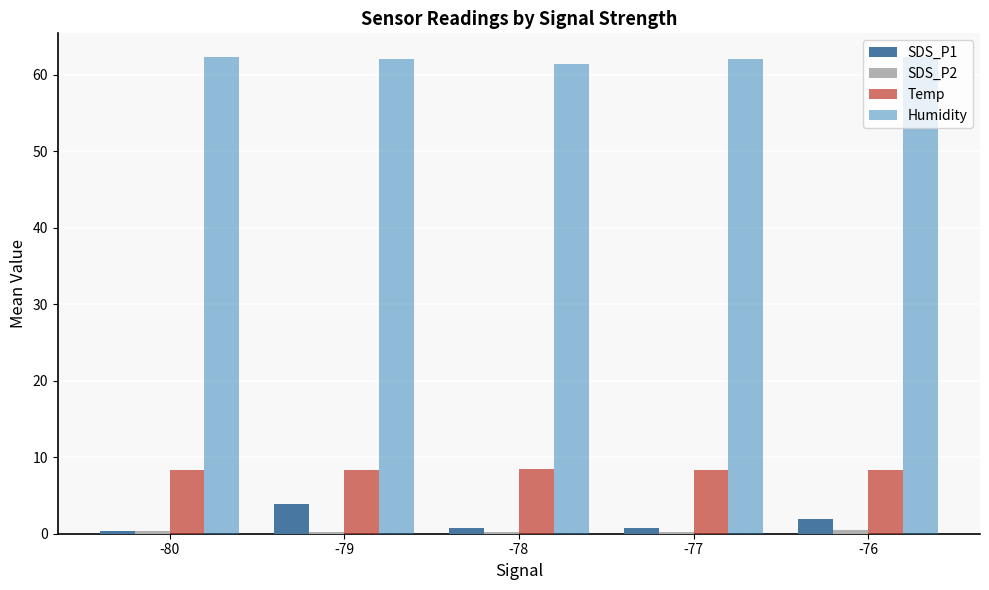

What is the maximum value shown in the chart?

62.3